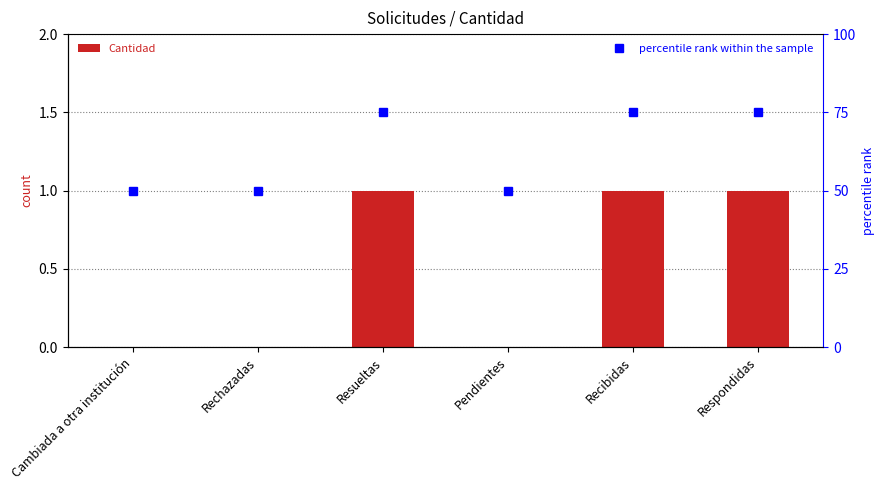

Reading left to right, list all the values displayed in this chart.

Cantidad: Cambiada a otra institución=0	Rechazadas=0	Resueltas=1	Pendientes=0	Recibidas=1	Respondidas=1
percentile rank within the sample: Cambiada a otra institución=50	Rechazadas=50	Resueltas=75	Pendientes=50	Recibidas=75	Respondidas=75